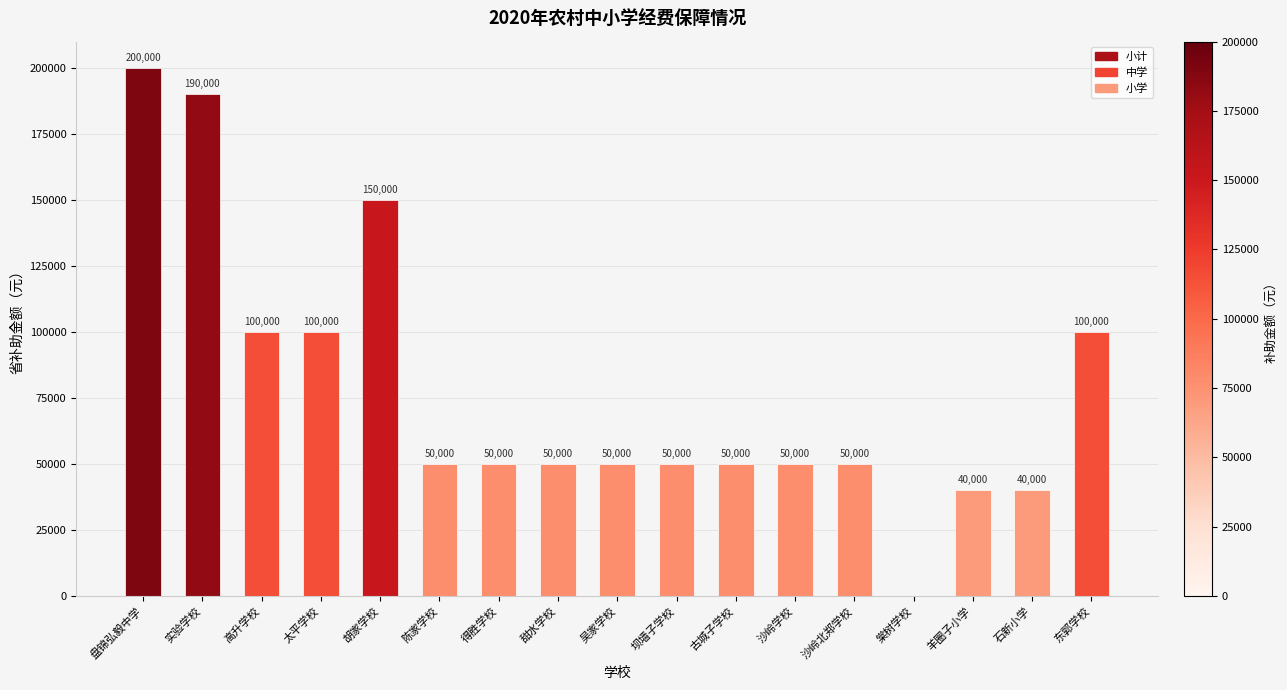

How many positive values are there?

16